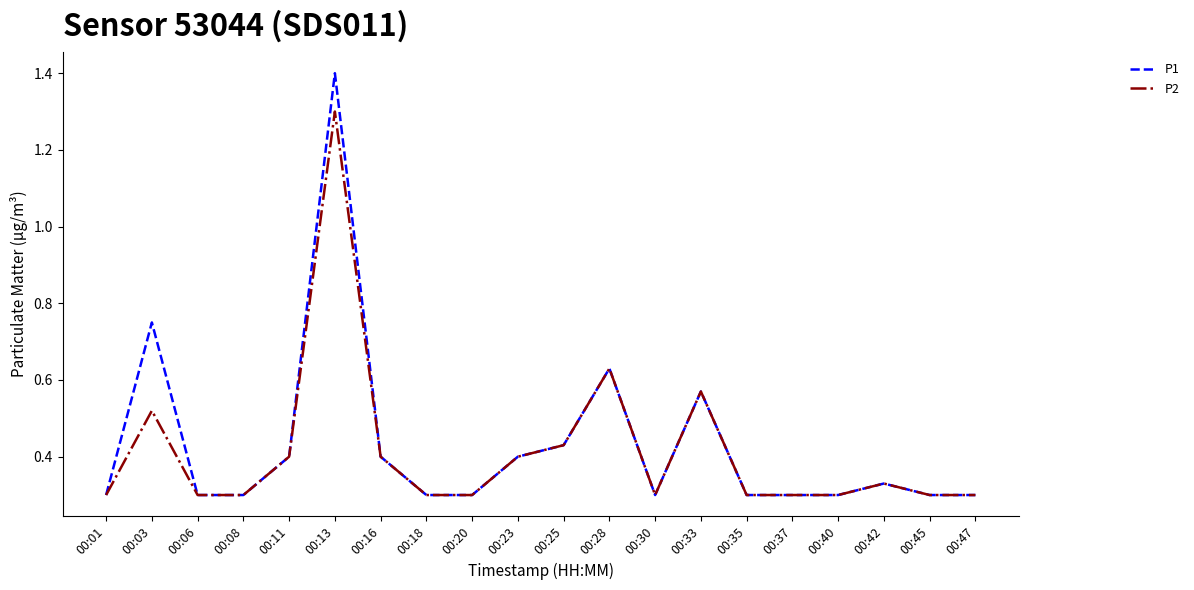

What is the highest value of the P1 series?

1.4